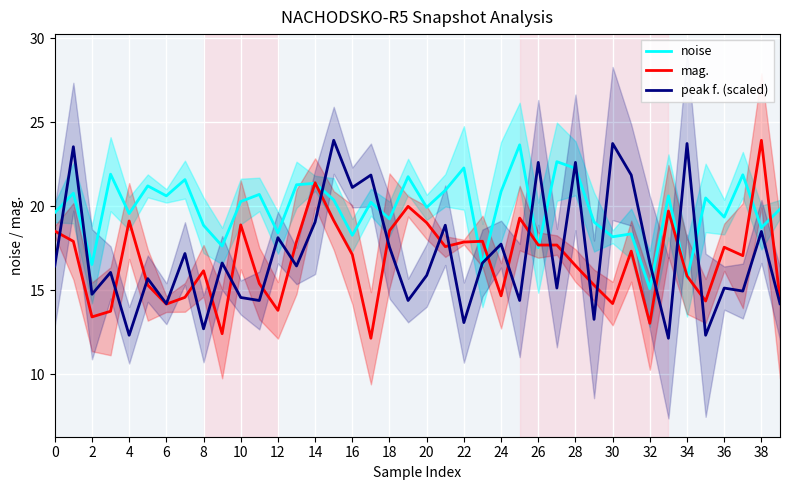

At how many categories does at least one series exceed 19?

34